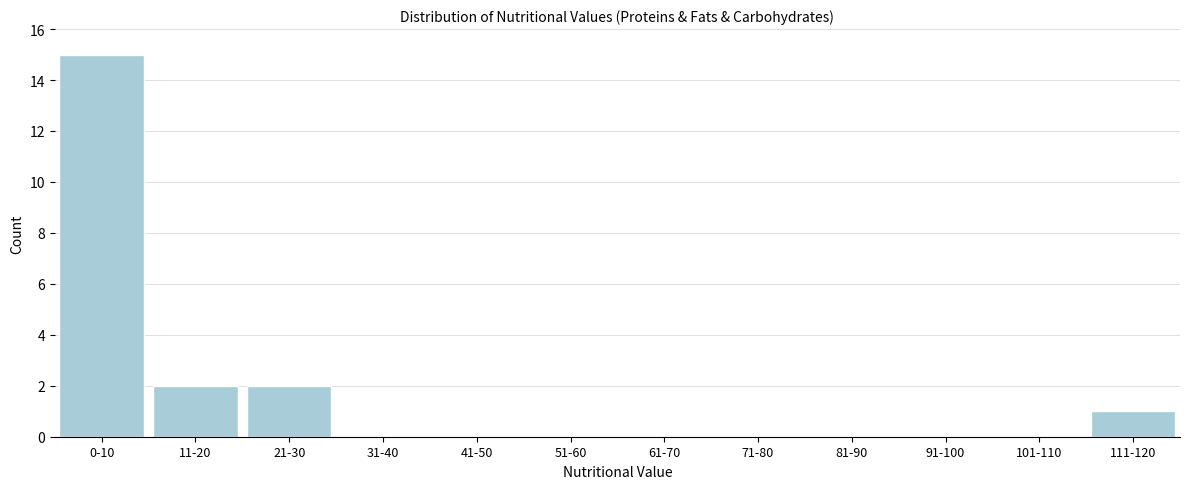

Reading right to left, extract all data points from this chart.

111-120=1	101-110=0	91-100=0	81-90=0	71-80=0	61-70=0	51-60=0	41-50=0	31-40=0	21-30=2	11-20=2	0-10=15